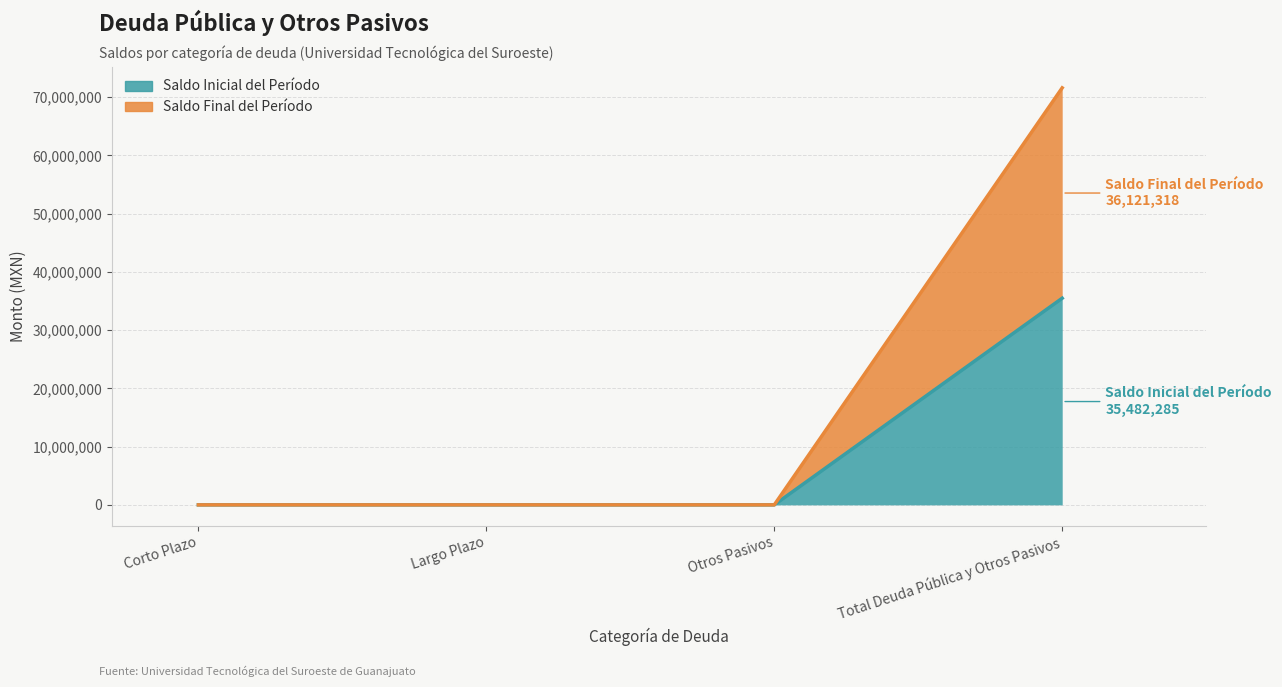

At which category is the sum across all series the highest?

Total Deuda Pública y Otros Pasivos